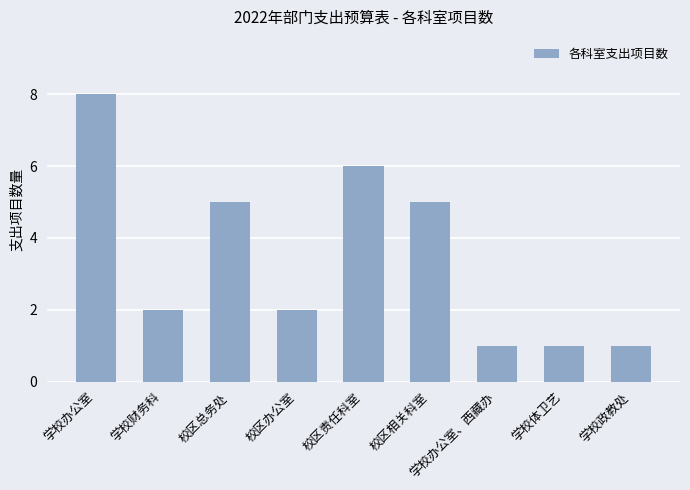

What is the value of the 1st bar from the left?

8